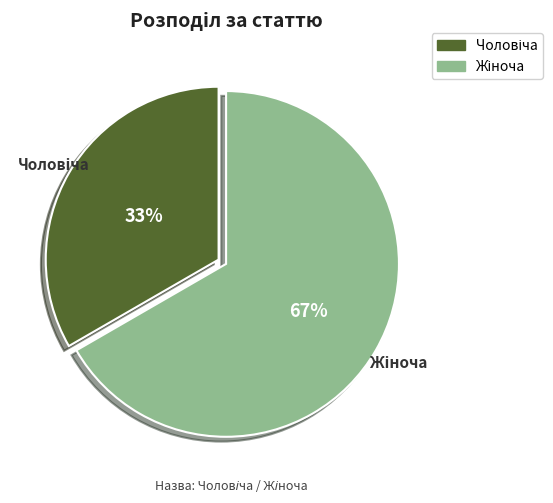

To the nearest percent, what is the average slice percentage?

50%